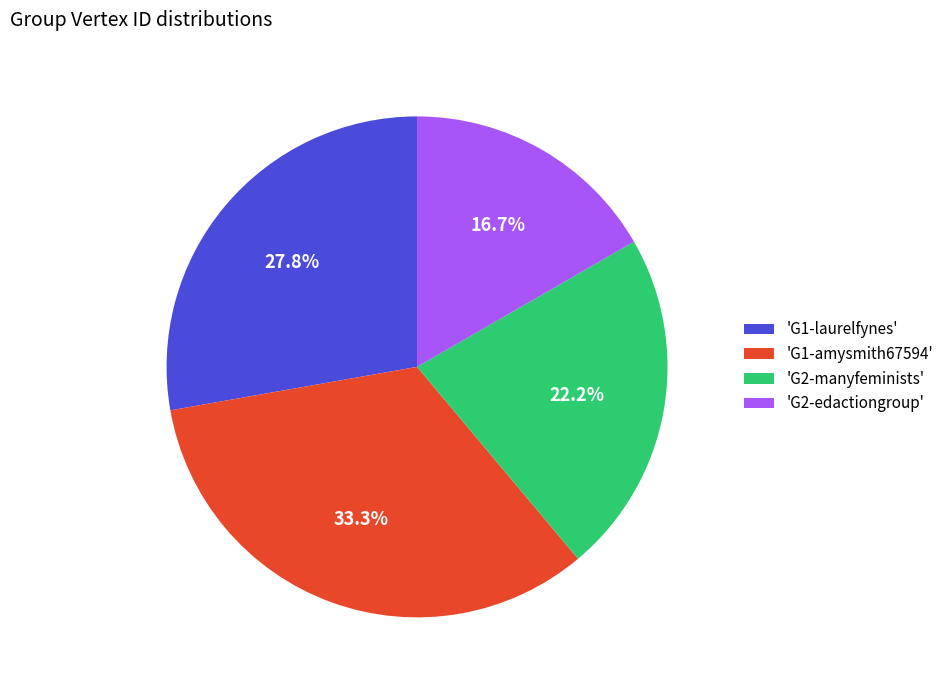

How many slices are in this pie chart?

4